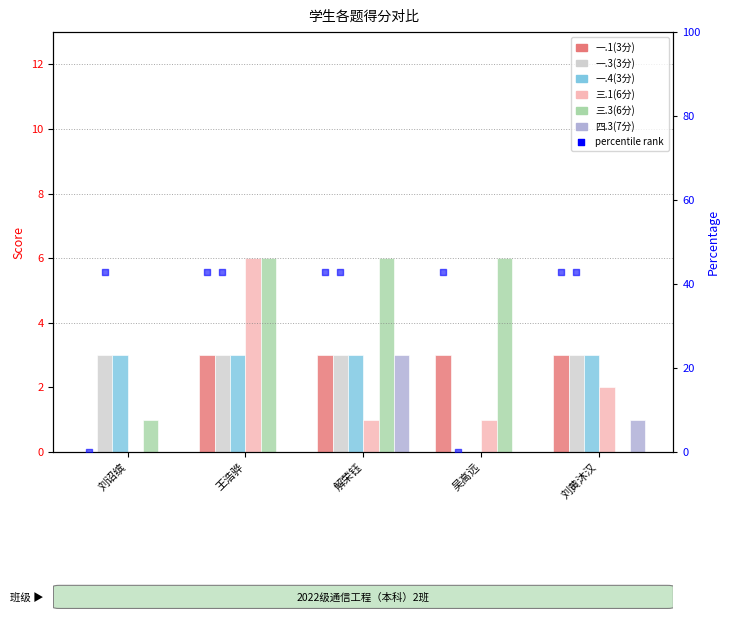

Which series has the largest total across all categories?

三.3(6分)